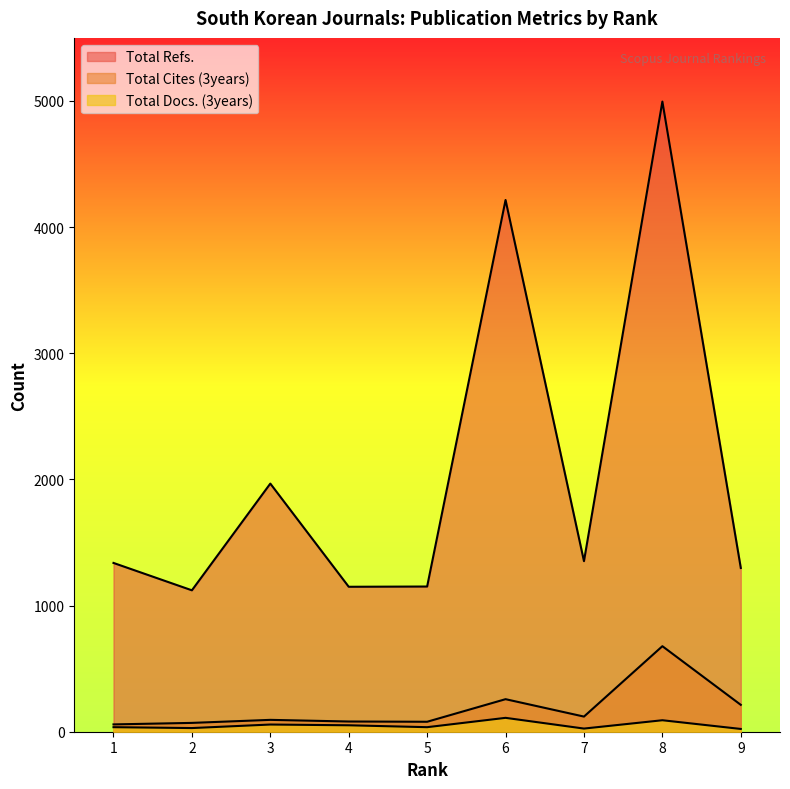

What is the maximum value shown in the chart?

4995